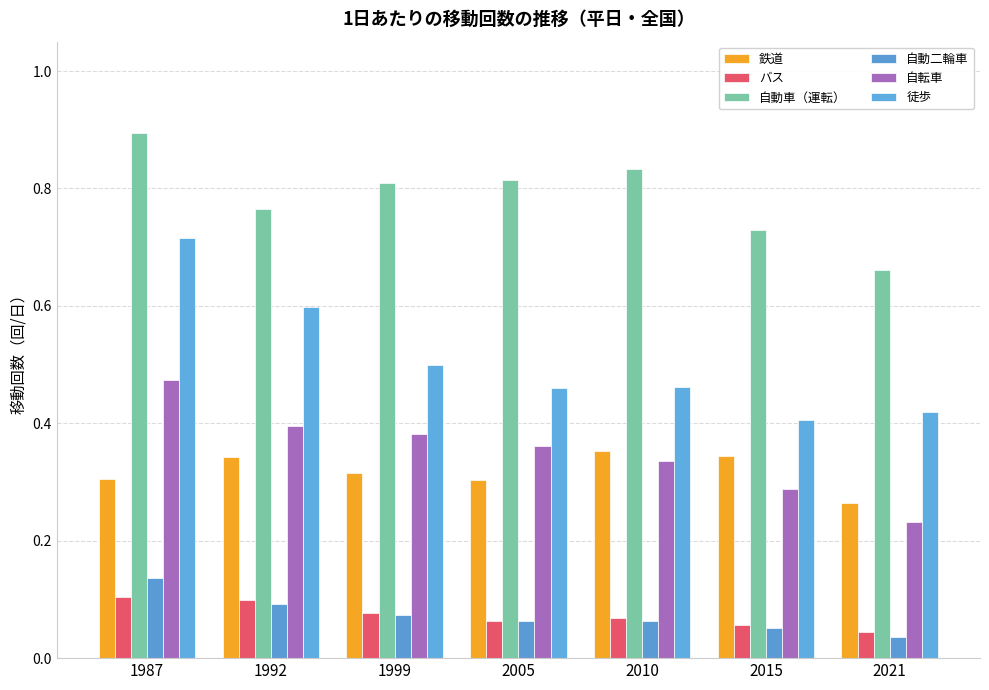

Which has a higher value, 1992 or 2021?

1992